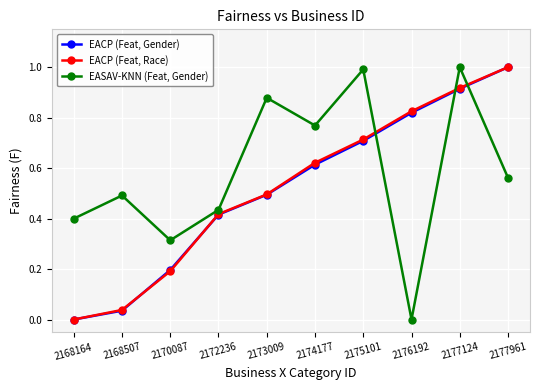

What is the highest value of the EACP (Feat, Race) series?

1.0